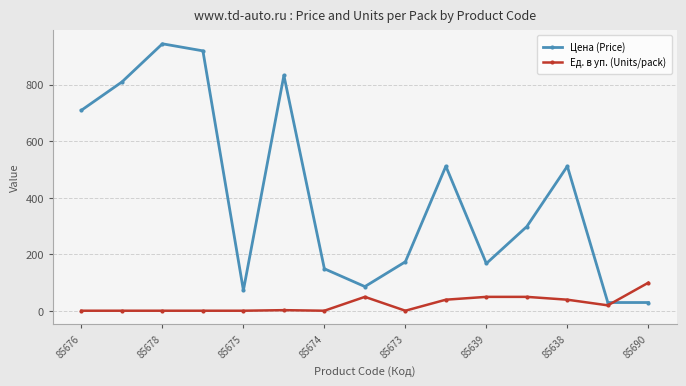

How many intersections are there between Цена (Price) and Ед. в уп. (Units/pack)?

1